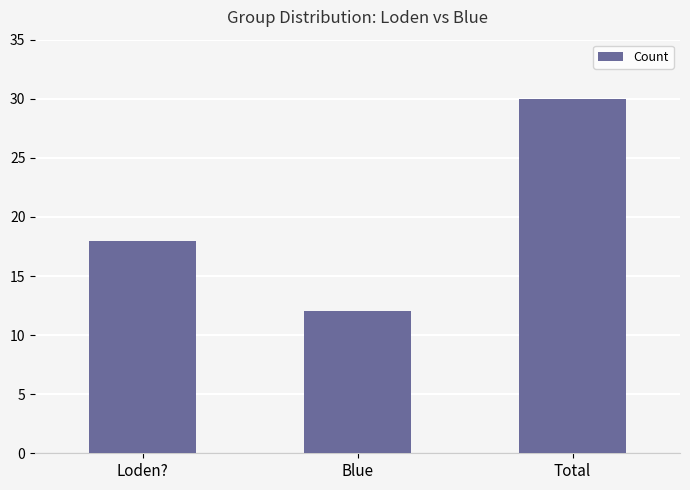

How many values are between 12 and 30?

3